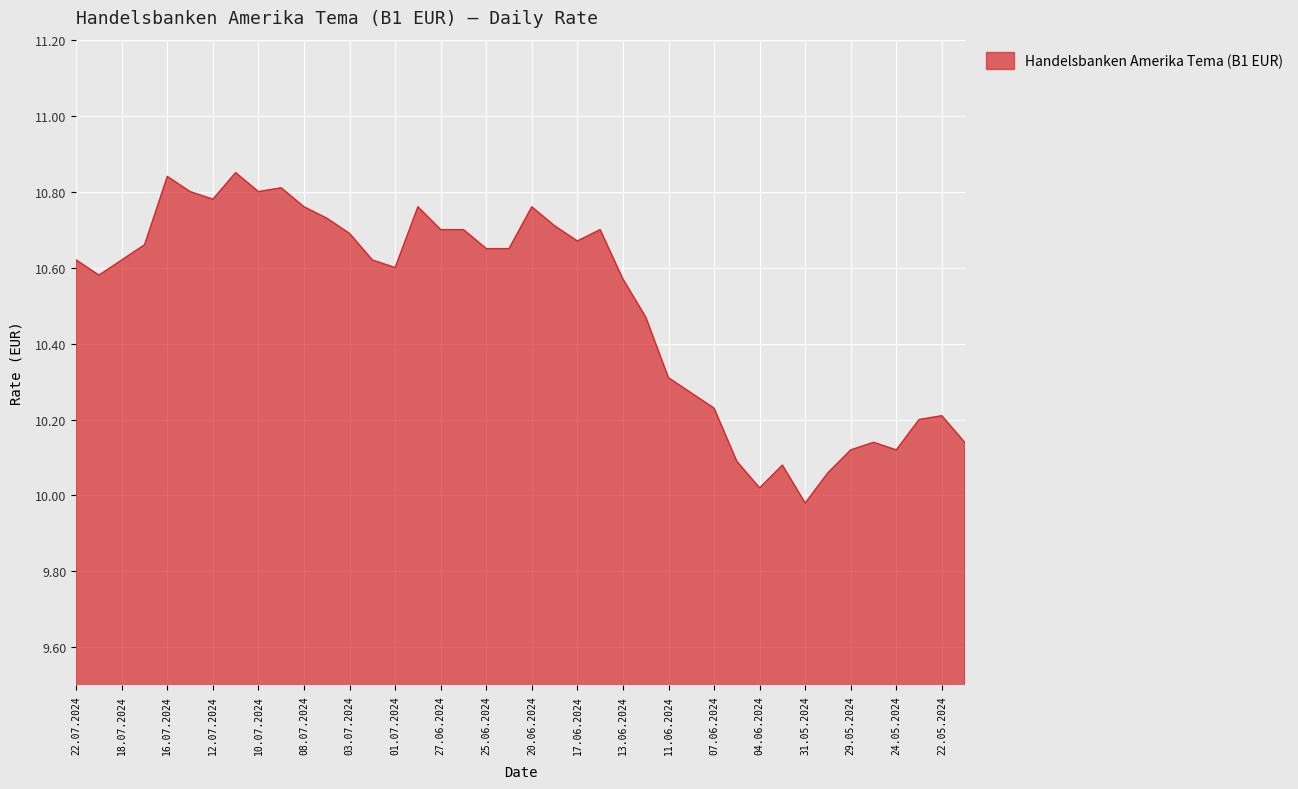

What is the difference between the maximum and minimum values?

0.9